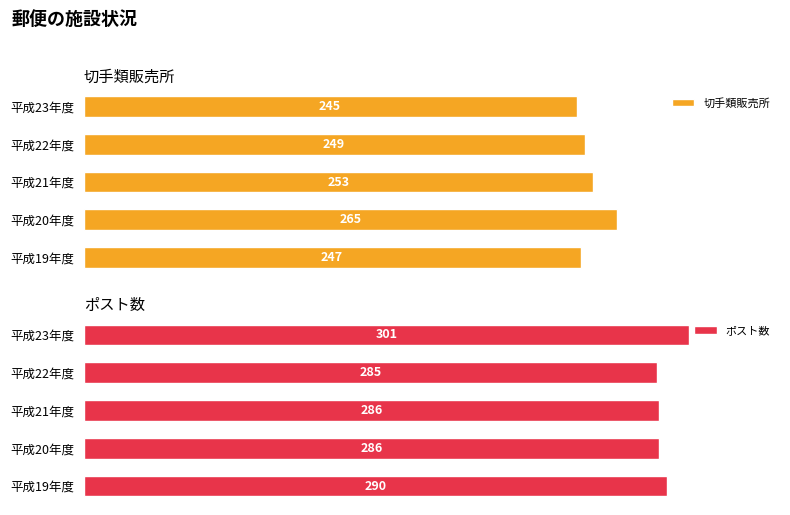

How many data points in ポスト数 are above 286?

2